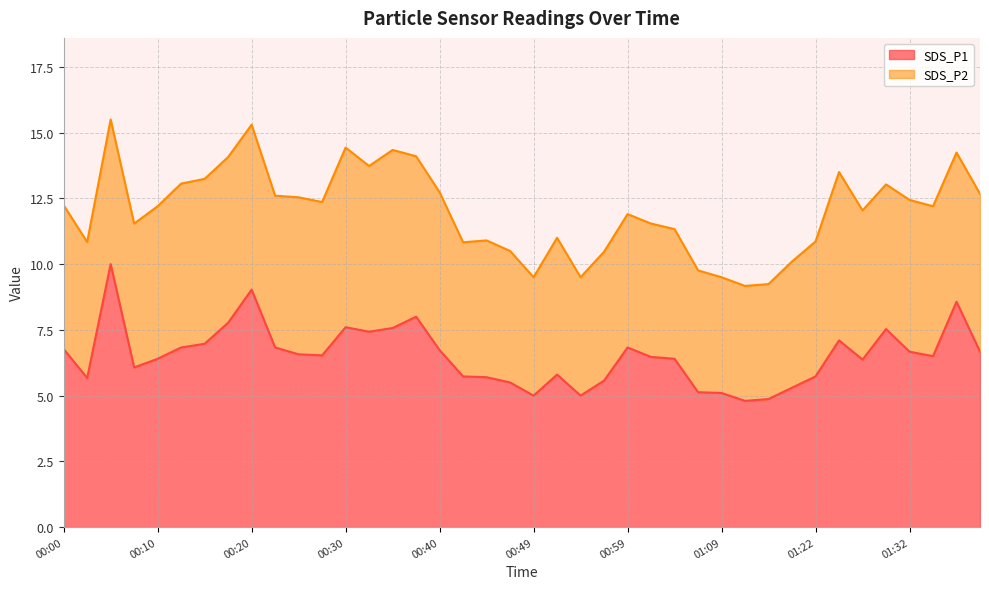

List the labels in order of value, largest first.

00:05, 00:20, 01:37, 00:37, 00:17, 00:30, 00:35, 01:30, 00:32, 01:25, 00:15, 00:12, 00:22, 00:59, 00:00, 00:40, 01:32, 01:39, 00:25, 00:27, 01:34, 01:02, 00:10, 01:04, 01:27, 00:08, 00:52, 00:42, 01:22, 00:45, 00:03, 00:57, 00:47, 01:20, 01:07, 01:09, 00:49, 00:54, 01:14, 01:12